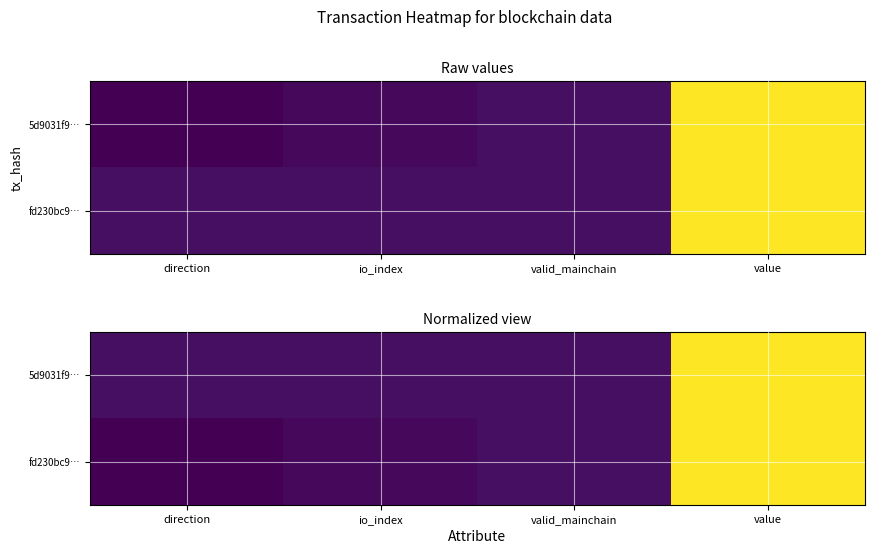

At how many categories does at least one series exceed 33?

1